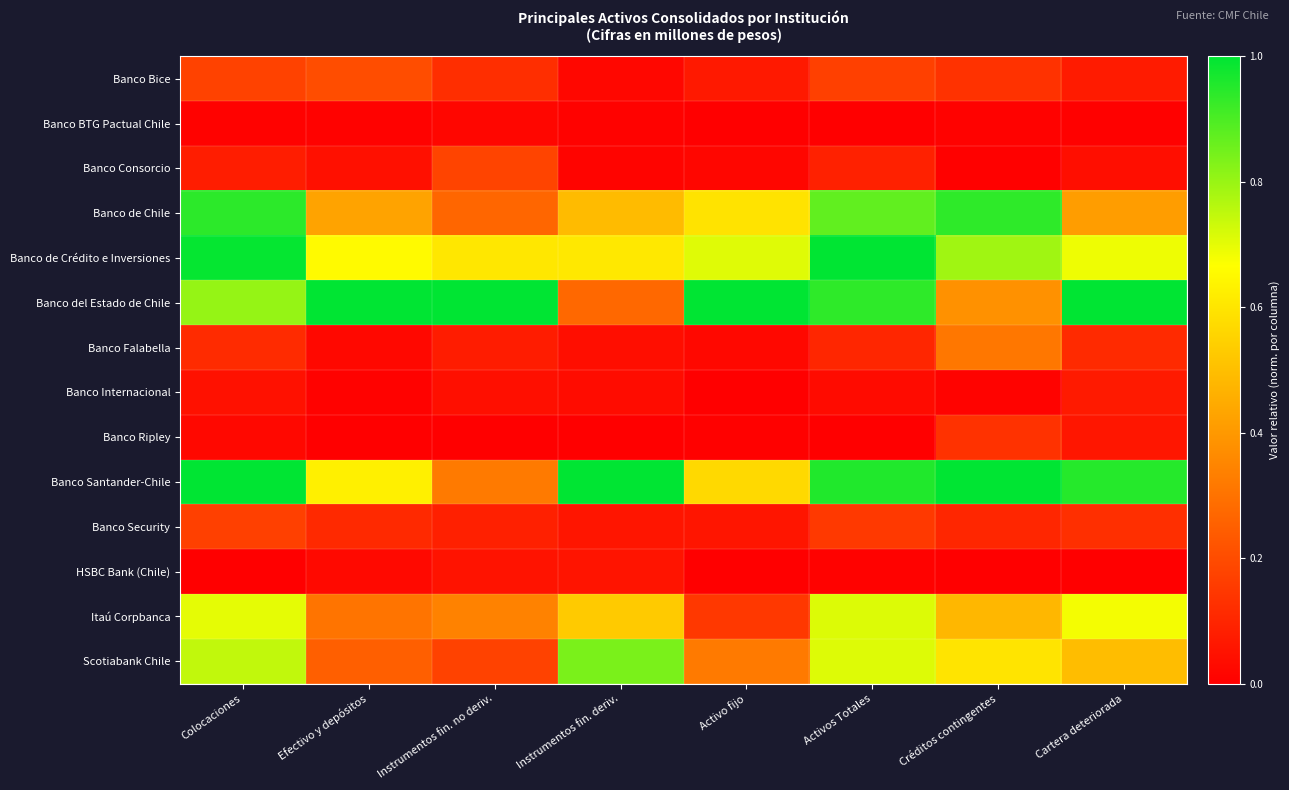

Reading left to right, transcribe all the data shown in this chart.

Banco Bice: Colocaciones=0.2	Efectivo y depósitos=0.2	Instrumentos fin. no deriv.=0.1	Instrumentos fin. deriv.=0.0	Activo fijo=0.1	Activos Totales=0.2	Créditos contingentes=0.1	Cartera deteriorada=0.1
Banco BTG Pactual Chile: Colocaciones=0.0	Efectivo y depósitos=0.0	Instrumentos fin. no deriv.=0.0	Instrumentos fin. deriv.=0.0	Activo fijo=0.0	Activos Totales=0.0	Créditos contingentes=0.0	Cartera deteriorada=0.0
Banco Consorcio: Colocaciones=0.1	Efectivo y depósitos=0.0	Instrumentos fin. no deriv.=0.2	Instrumentos fin. deriv.=0.0	Activo fijo=0.0	Activos Totales=0.1	Créditos contingentes=0.0	Cartera deteriorada=0.0
Banco de Chile: Colocaciones=0.9	Efectivo y depósitos=0.4	Instrumentos fin. no deriv.=0.3	Instrumentos fin. deriv.=0.5	Activo fijo=0.6	Activos Totales=0.9	Créditos contingentes=0.9	Cartera deteriorada=0.4
Banco de Crédito e Inversiones: Colocaciones=1.0	Efectivo y depósitos=0.7	Instrumentos fin. no deriv.=0.6	Instrumentos fin. deriv.=0.6	Activo fijo=0.7	Activos Totales=1.0	Créditos contingentes=0.8	Cartera deteriorada=0.7
Banco del Estado de Chile: Colocaciones=0.8	Efectivo y depósitos=1.0	Instrumentos fin. no deriv.=1.0	Instrumentos fin. deriv.=0.3	Activo fijo=1.0	Activos Totales=0.9	Créditos contingentes=0.4	Cartera deteriorada=1.0
Banco Falabella: Colocaciones=0.1	Efectivo y depósitos=0.0	Instrumentos fin. no deriv.=0.1	Instrumentos fin. deriv.=0.0	Activo fijo=0.0	Activos Totales=0.1	Créditos contingentes=0.3	Cartera deteriorada=0.1
Banco Internacional: Colocaciones=0.0	Efectivo y depósitos=0.0	Instrumentos fin. no deriv.=0.0	Instrumentos fin. deriv.=0.0	Activo fijo=0.0	Activos Totales=0.0	Créditos contingentes=0.0	Cartera deteriorada=0.1
Banco Ripley: Colocaciones=0.0	Efectivo y depósitos=0.0	Instrumentos fin. no deriv.=0.0	Instrumentos fin. deriv.=0.0	Activo fijo=0.0	Activos Totales=0.0	Créditos contingentes=0.1	Cartera deteriorada=0.1
Banco Santander-Chile: Colocaciones=1.0	Efectivo y depósitos=0.6	Instrumentos fin. no deriv.=0.3	Instrumentos fin. deriv.=1.0	Activo fijo=0.6	Activos Totales=1.0	Créditos contingentes=1.0	Cartera deteriorada=1.0
Banco Security: Colocaciones=0.2	Efectivo y depósitos=0.1	Instrumentos fin. no deriv.=0.1	Instrumentos fin. deriv.=0.1	Activo fijo=0.1	Activos Totales=0.2	Créditos contingentes=0.1	Cartera deteriorada=0.1
HSBC Bank (Chile): Colocaciones=0.0	Efectivo y depósitos=0.0	Instrumentos fin. no deriv.=0.1	Instrumentos fin. deriv.=0.1	Activo fijo=0.0	Activos Totales=0.0	Créditos contingentes=0.0	Cartera deteriorada=0.0
Itaú Corpbanca: Colocaciones=0.7	Efectivo y depósitos=0.3	Instrumentos fin. no deriv.=0.3	Instrumentos fin. deriv.=0.5	Activo fijo=0.1	Activos Totales=0.7	Créditos contingentes=0.5	Cartera deteriorada=0.7
Scotiabank Chile: Colocaciones=0.7	Efectivo y depósitos=0.3	Instrumentos fin. no deriv.=0.2	Instrumentos fin. deriv.=0.8	Activo fijo=0.3	Activos Totales=0.7	Créditos contingentes=0.6	Cartera deteriorada=0.5